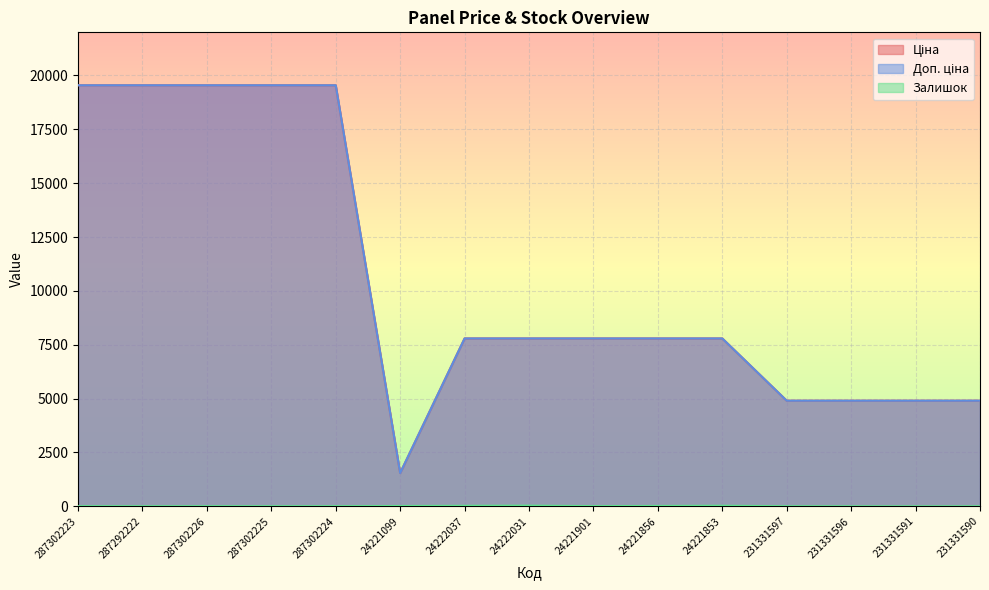

What is the maximum value for Ціна?

19542.7